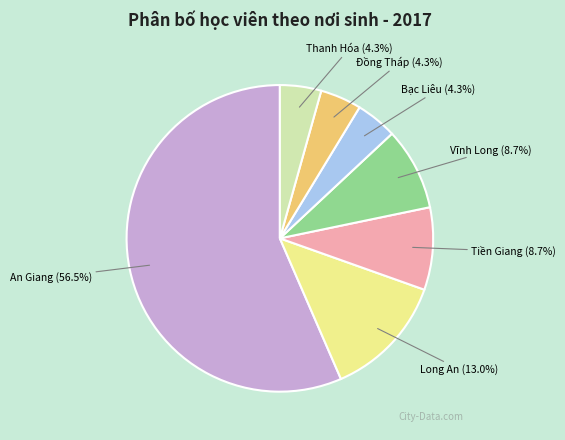

What percentage is NOT represented by Bạc Liêu?

95.7%